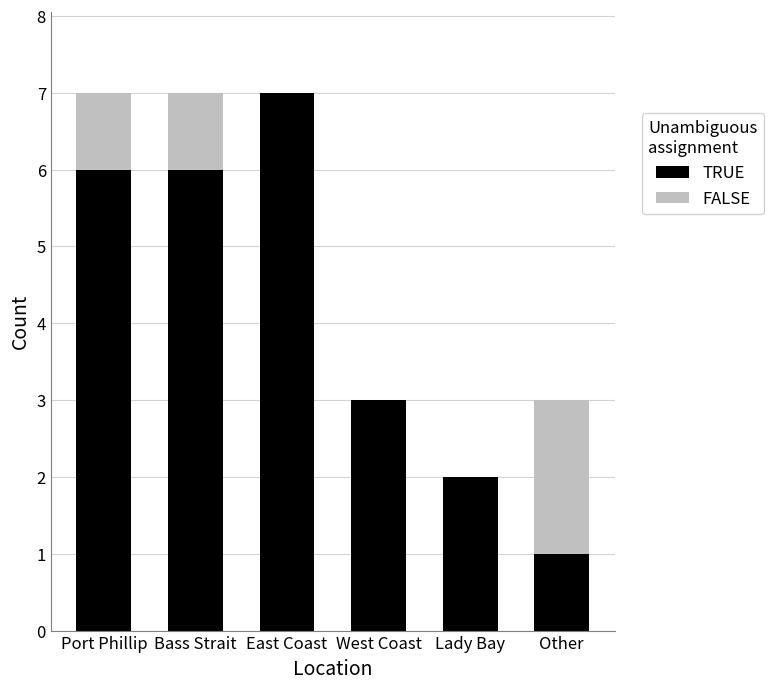

Is it true that TRUE equals 7 at East Coast?

True